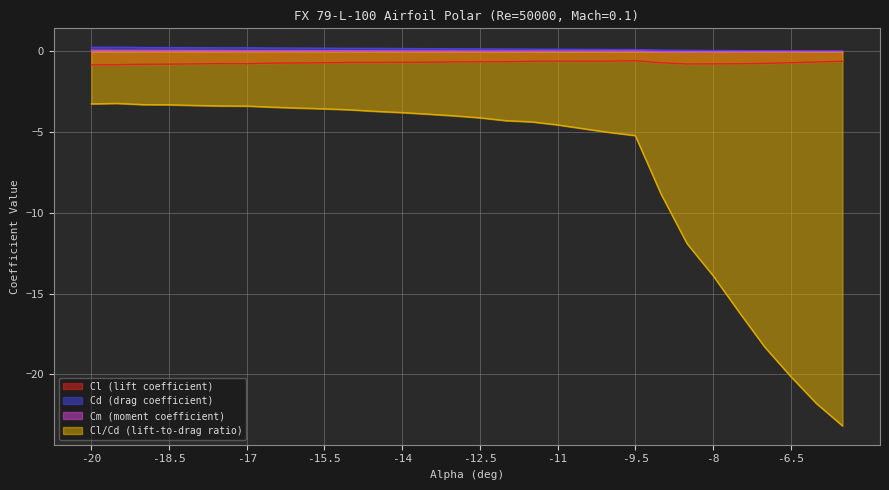

Which series changed the most between -18.5 and -11?

Cl/Cd (lift-to-drag ratio)